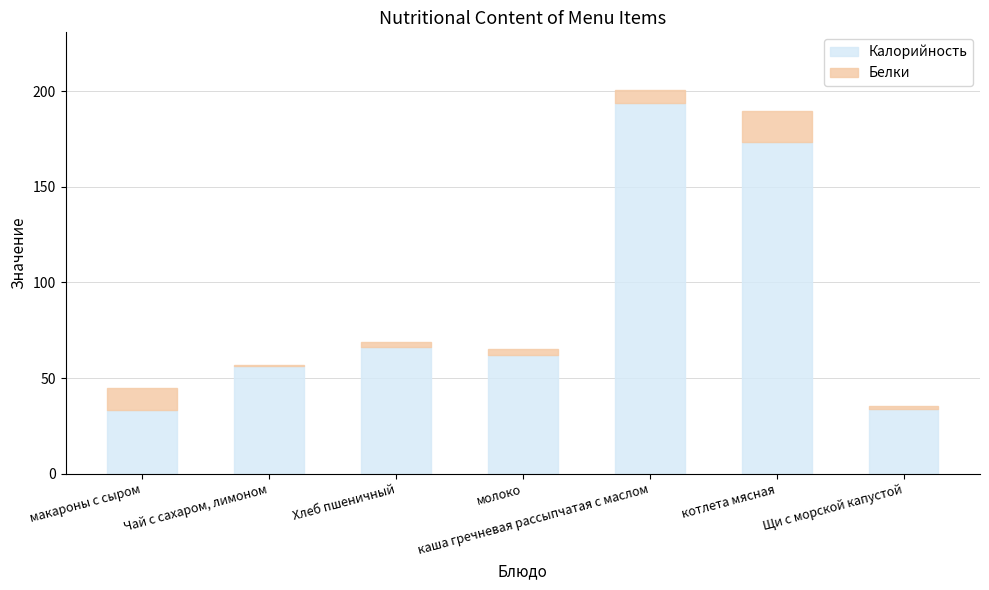

List the labels in order of Калорийность value, smallest first.

макароны с сыром, Щи с морской капустой, Чай с сахаром, лимоном, молоко, Хлеб пшеничный, котлета мясная, каша гречневая рассыпчатая с маслом